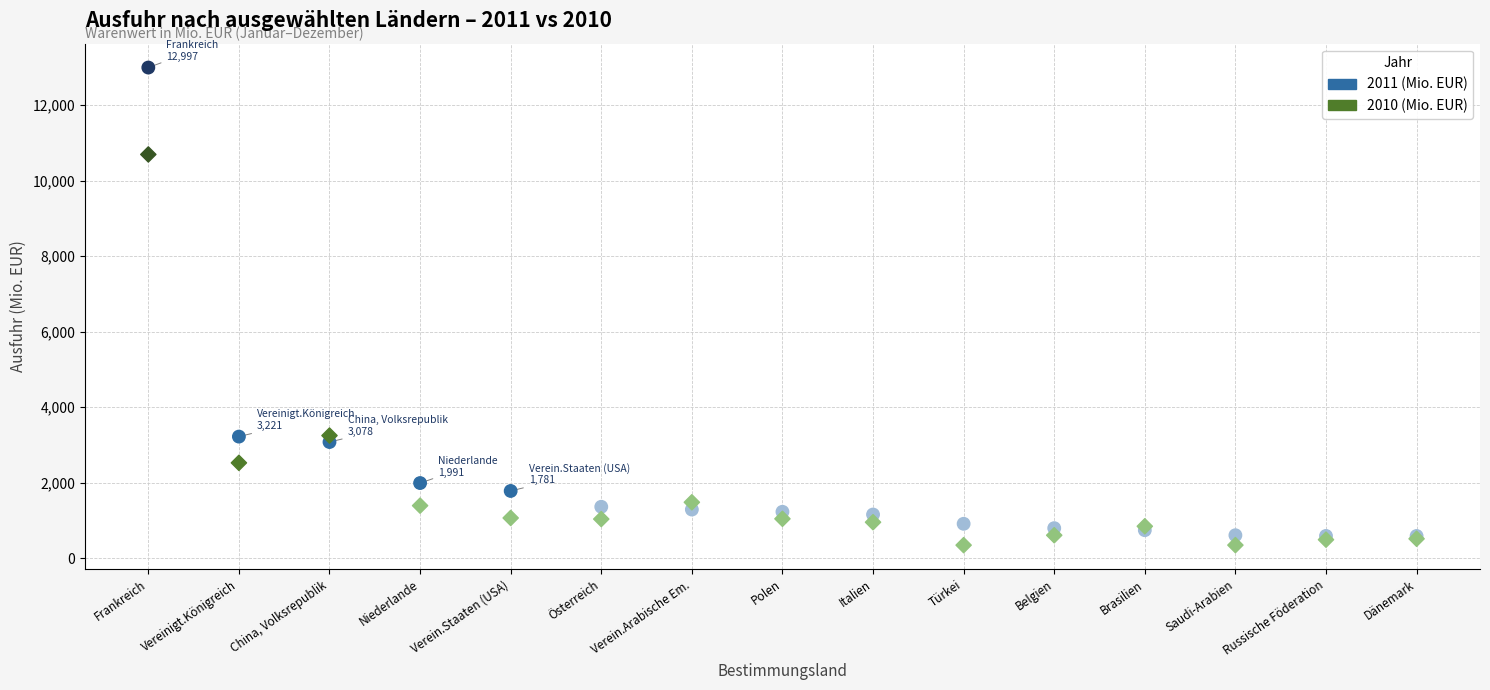

Which series has the largest Y range (max minus min)?

2011 (Mio. EUR)